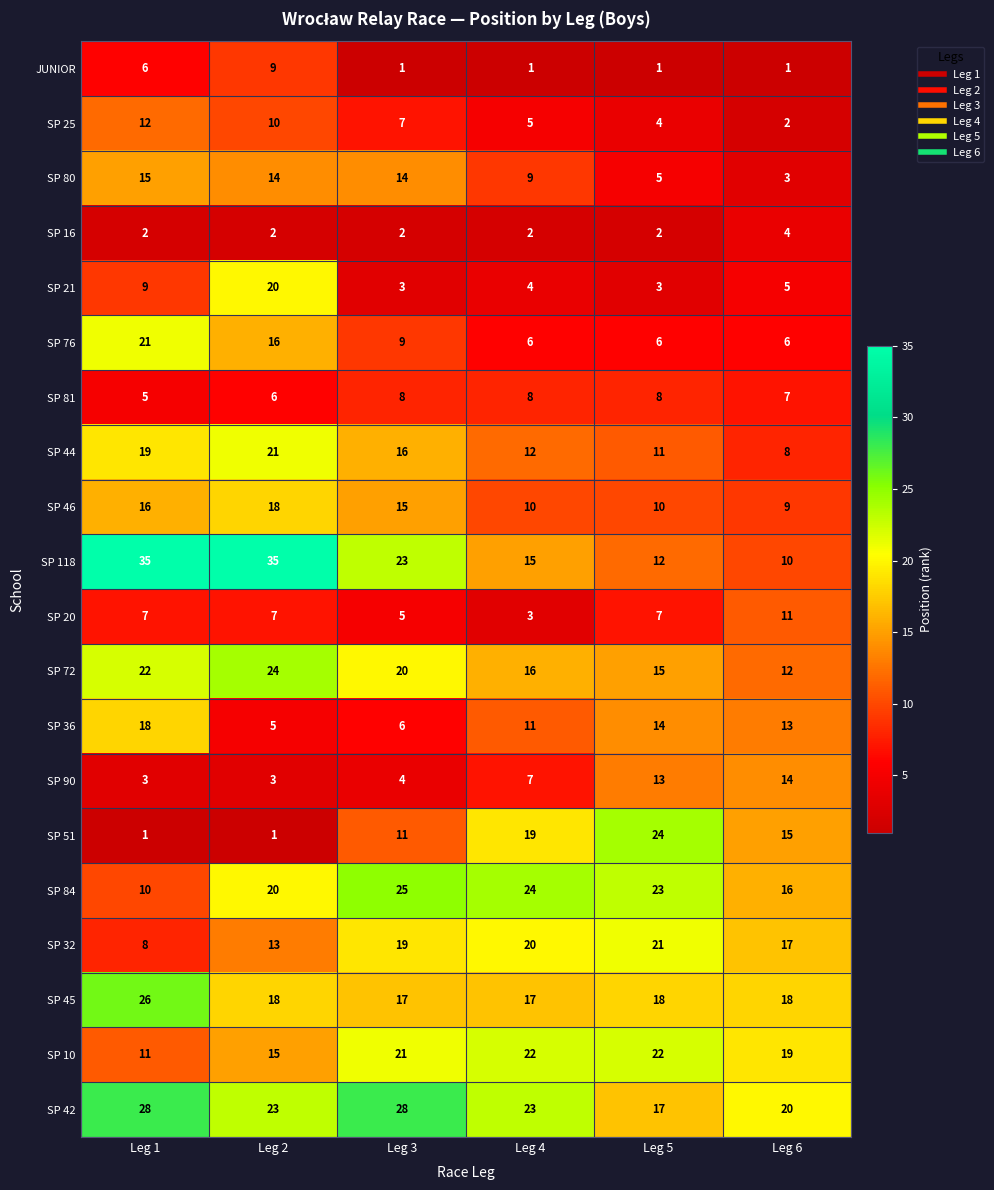

Where does the SP 36 series first go above 13?

Leg 1